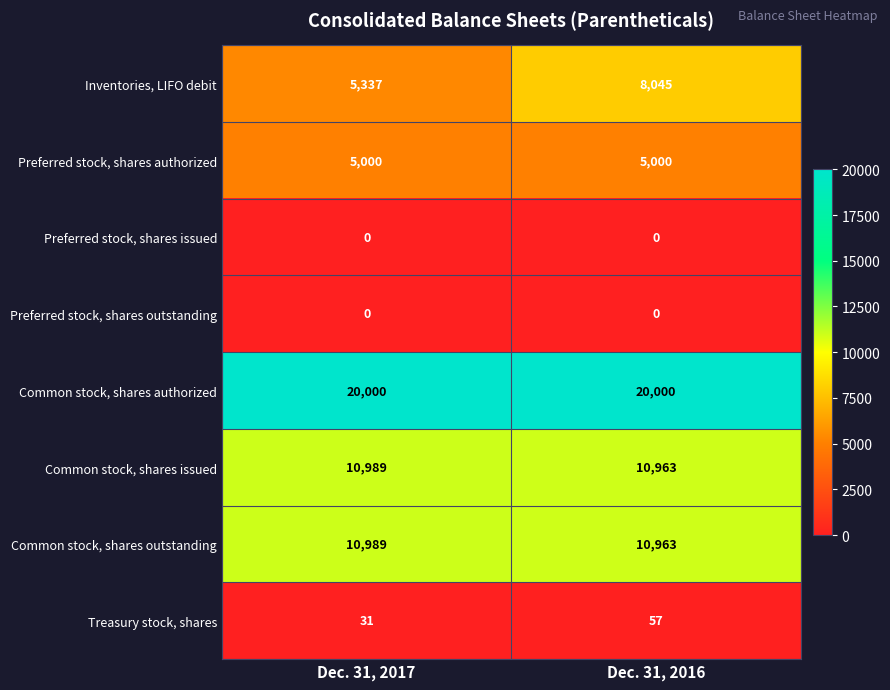

Reading left to right, extract all data points from this chart.

Inventories, LIFO debit: Dec. 31, 2017=5337	Dec. 31, 2016=8045
Preferred stock, shares authorized: Dec. 31, 2017=5000	Dec. 31, 2016=5000
Preferred stock, shares issued: Dec. 31, 2017=0	Dec. 31, 2016=0
Preferred stock, shares outstanding: Dec. 31, 2017=0	Dec. 31, 2016=0
Common stock, shares authorized: Dec. 31, 2017=20000	Dec. 31, 2016=20000
Common stock, shares issued: Dec. 31, 2017=10989	Dec. 31, 2016=10963
Common stock, shares outstanding: Dec. 31, 2017=10989	Dec. 31, 2016=10963
Treasury stock, shares: Dec. 31, 2017=31	Dec. 31, 2016=57